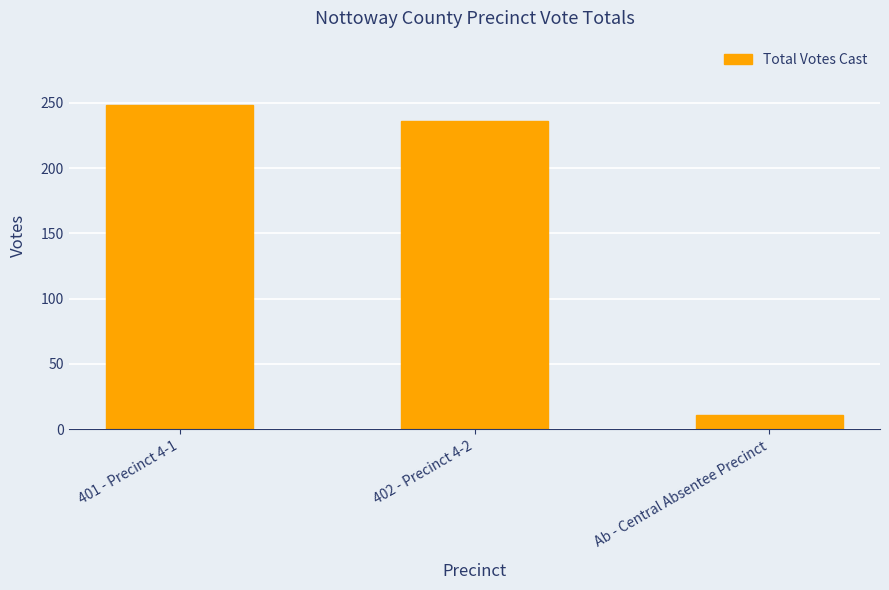

What position from the left is 402 - Precinct 4-2?

2